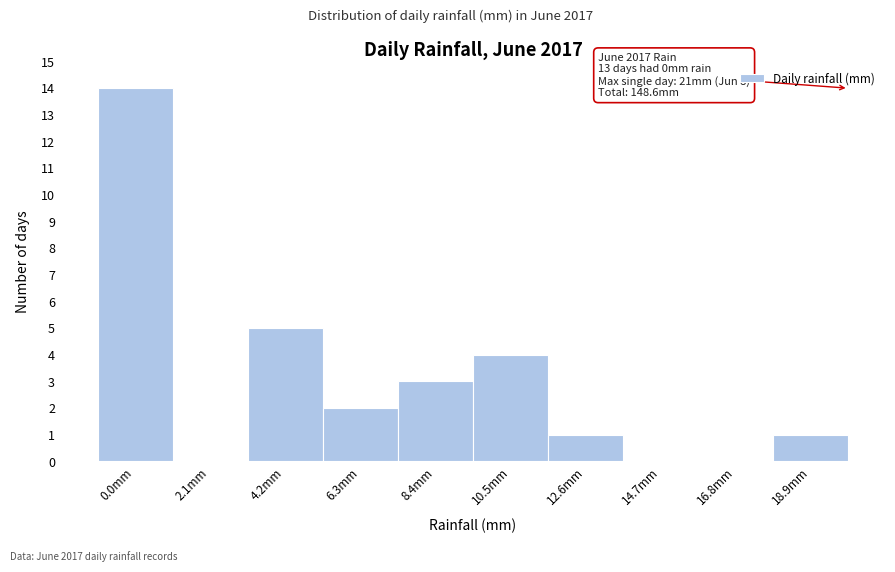

Reading left to right, list all the values displayed in this chart.

0.0mm=14	2.1mm=0	4.2mm=5	6.3mm=2	8.4mm=3	10.5mm=4	12.6mm=1	14.7mm=0	16.8mm=0	18.9mm=1